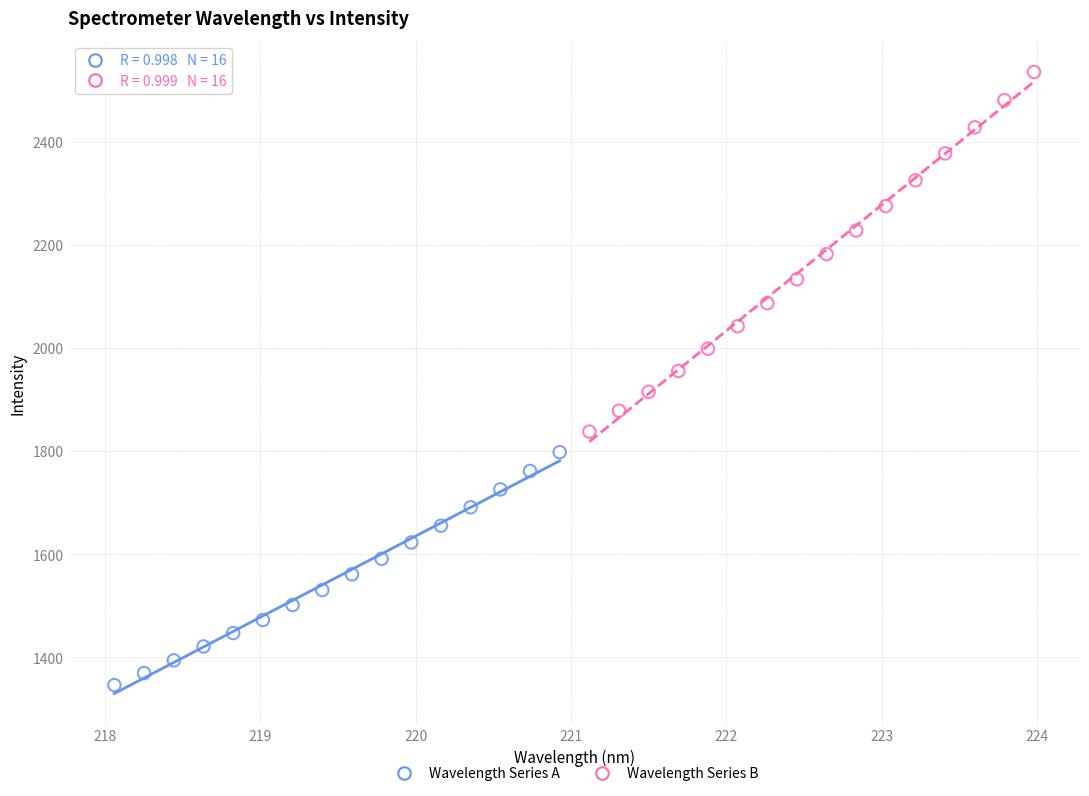

Which series has the largest Y range (max minus min)?

Wavelength Series B